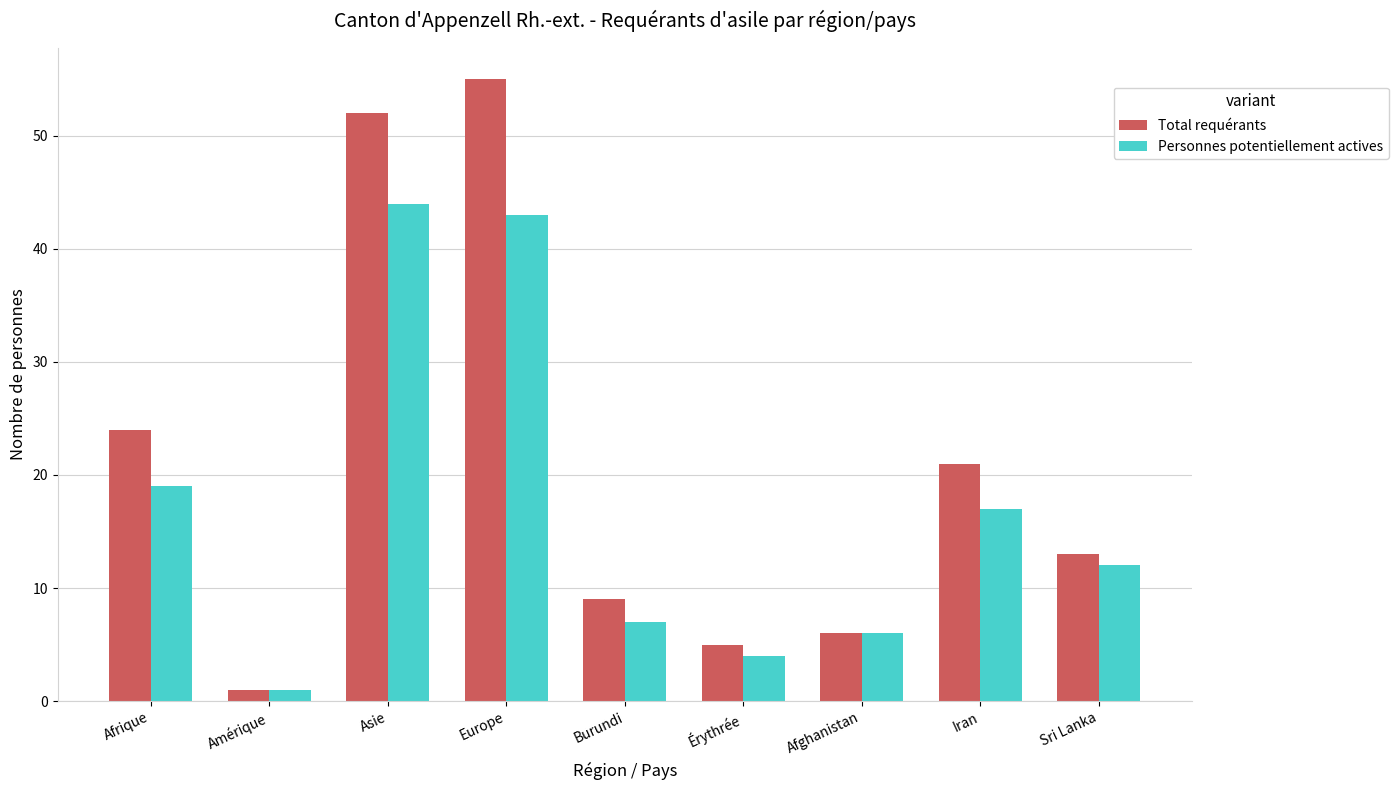

At which label is Total requérants closest to 28?

Afrique